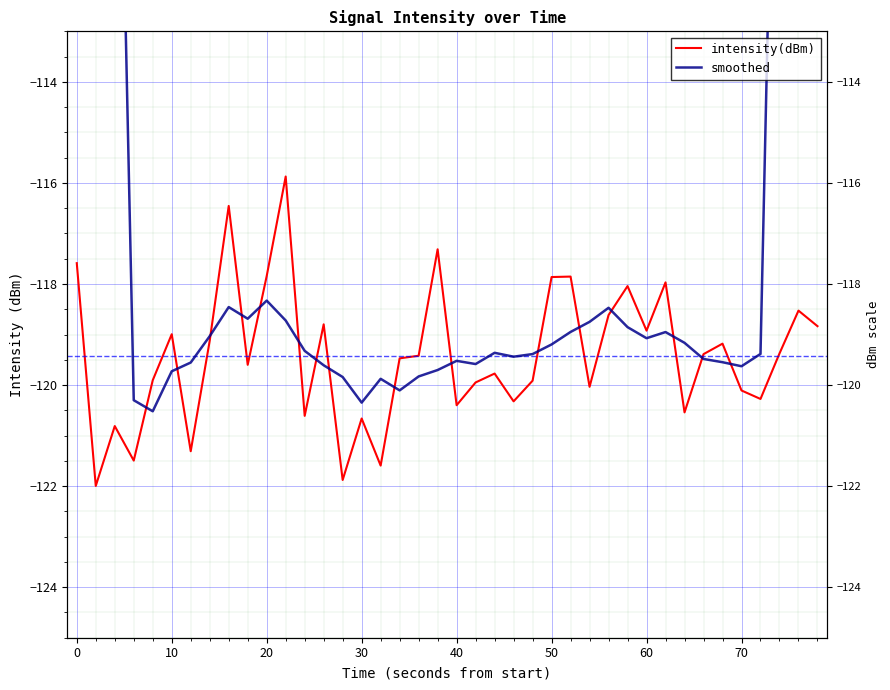

After their last crossing, which series has the higher values: smoothed or intensity(dBm)?

smoothed